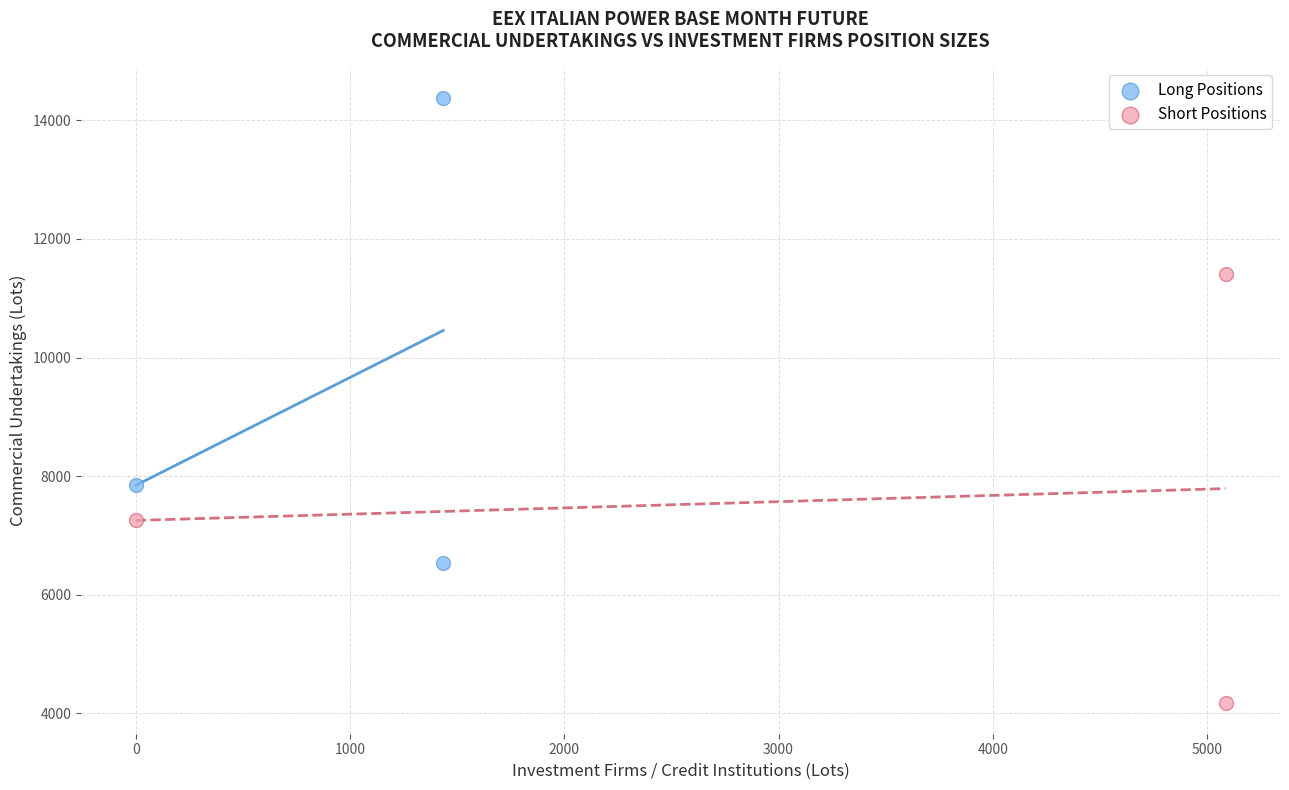

Which series reaches the maximum Y coordinate?

Long Positions